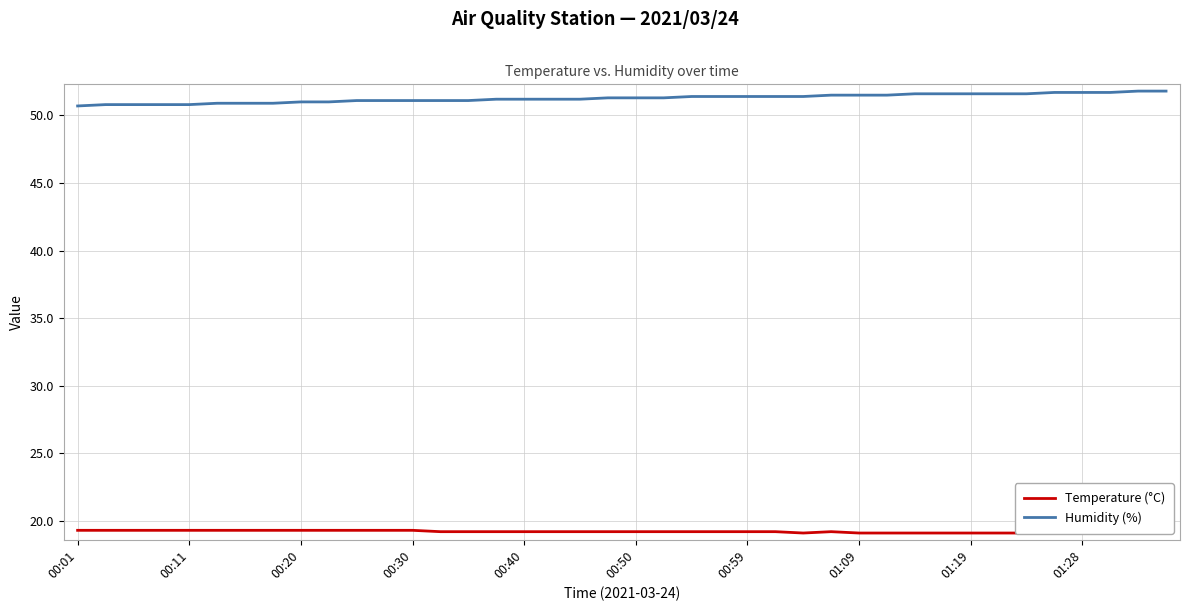

Is it true that Temperature (°C) equals 11.1 at 29?

False